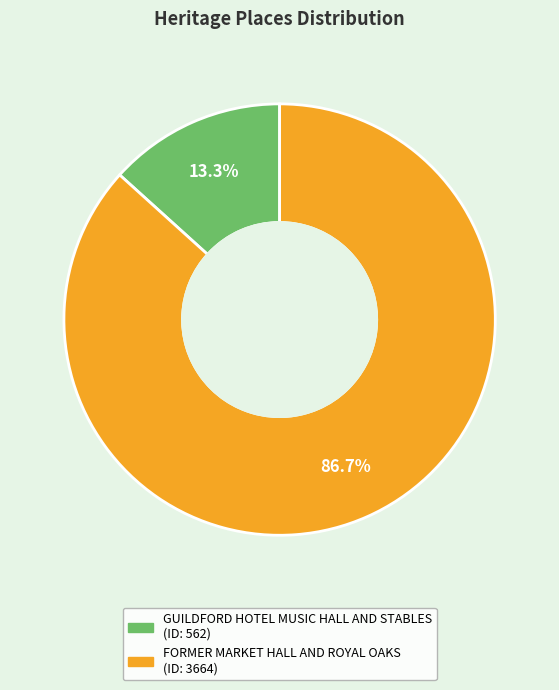

Which slice is the largest?

FORMER MARKET HALL AND ROYAL OAKS